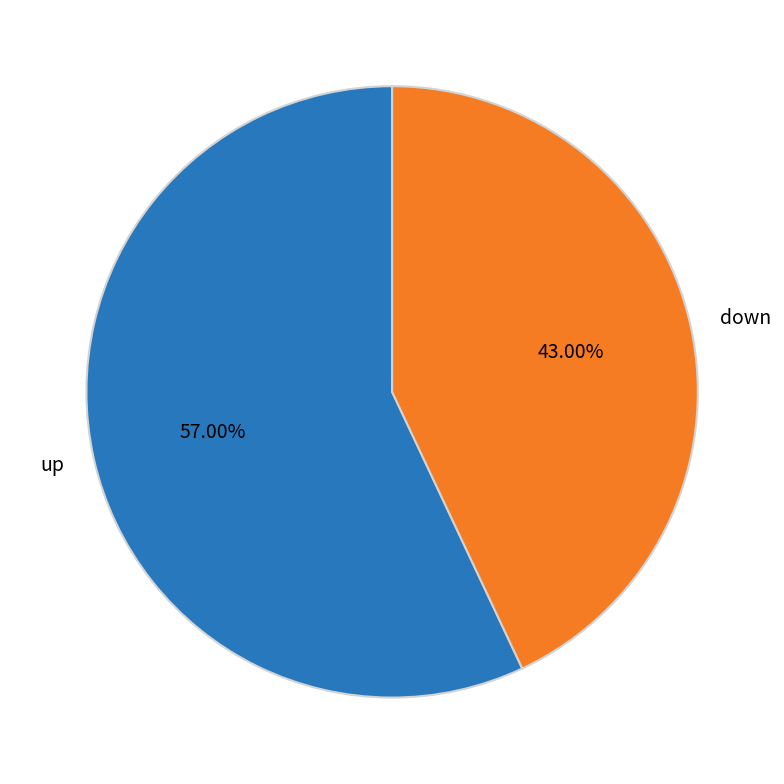

How many slices are in this pie chart?

2